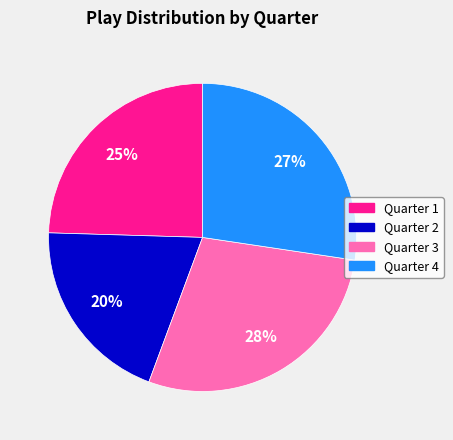

Is there any slice that represents more than half of the pie?

No